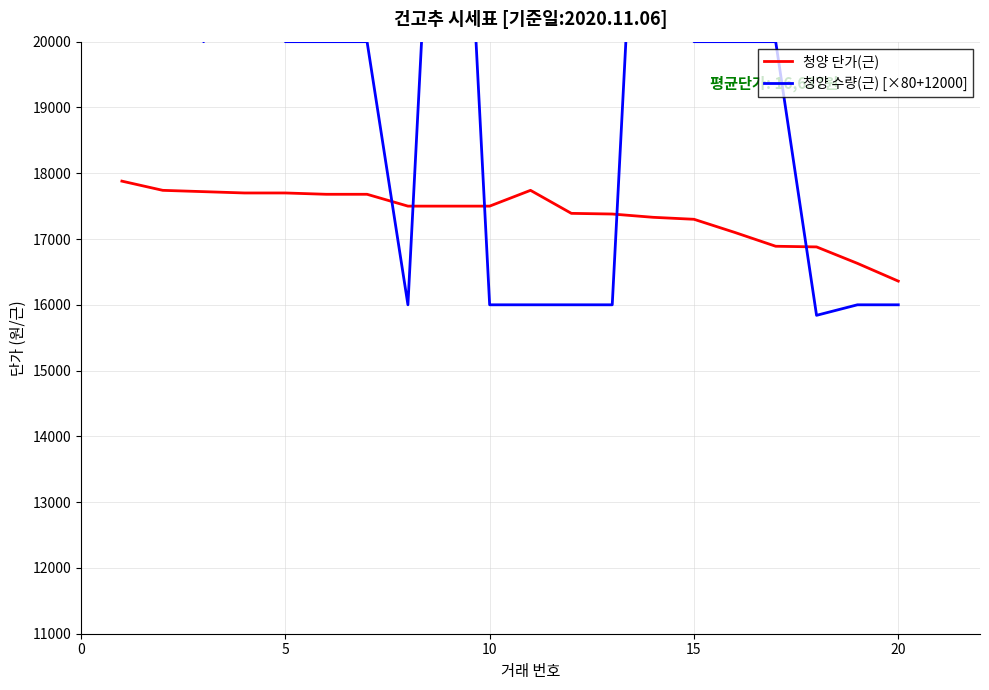

The value of 청양 단가(근) at 15 is 17300. True or false?

True